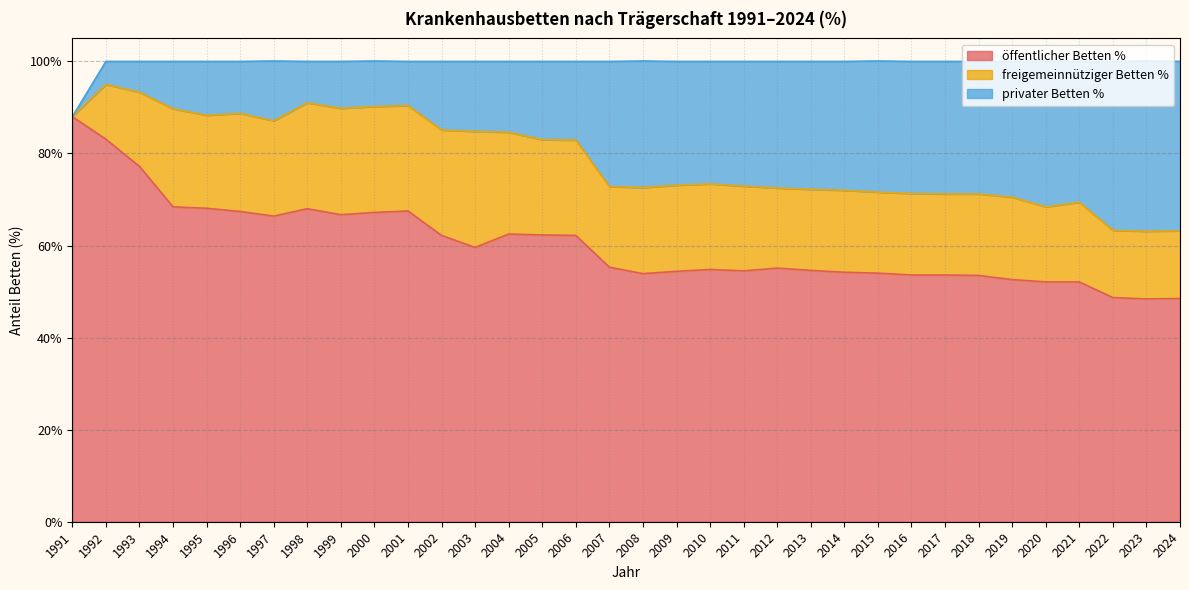

At which label does öffentlicher Betten % reach its peak?

1991